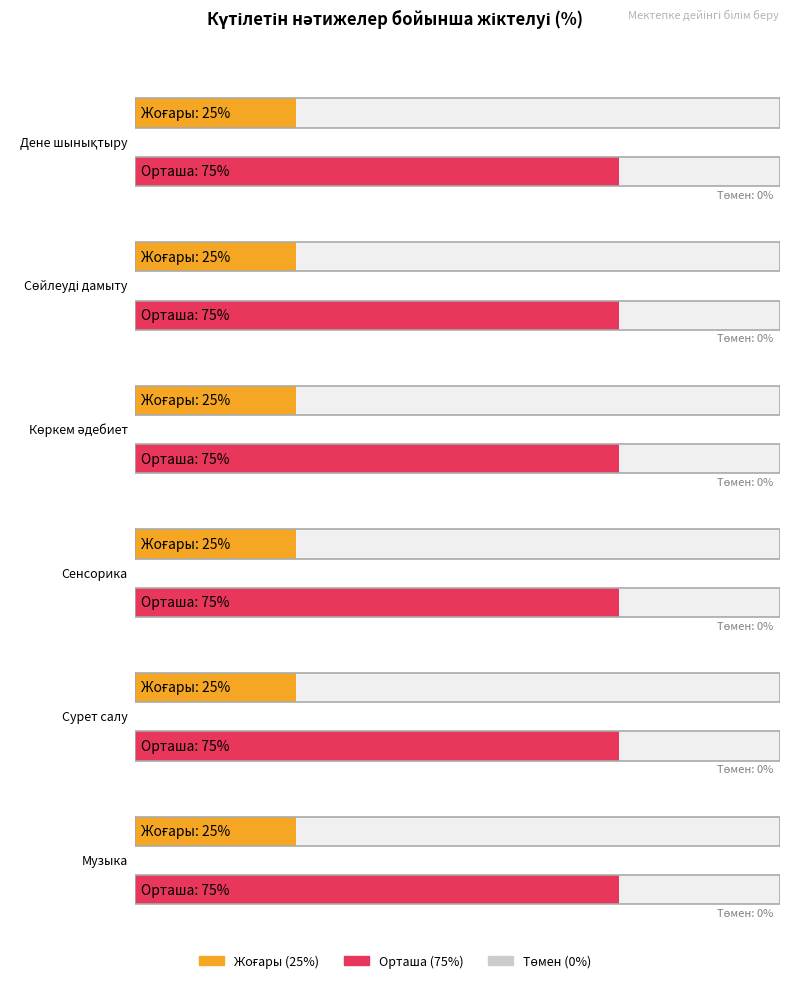

True or false: Төмен has a value of 0 at Сөйлеуді дамыту.

True